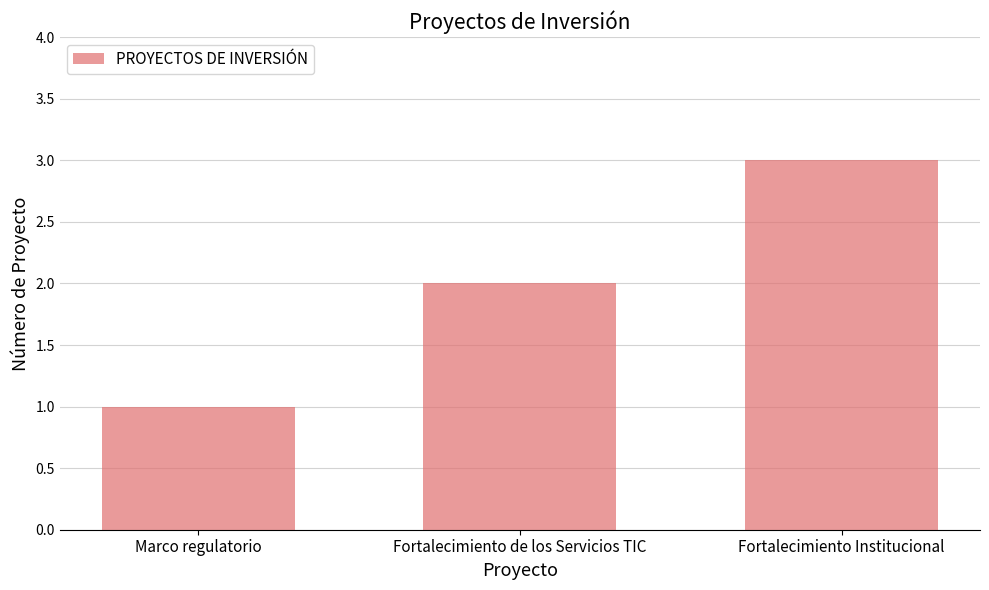

Reading left to right, list all the values displayed in this chart.

Marco regulatorio=1	Fortalecimiento de los Servicios TIC=2	Fortalecimiento Institucional=3